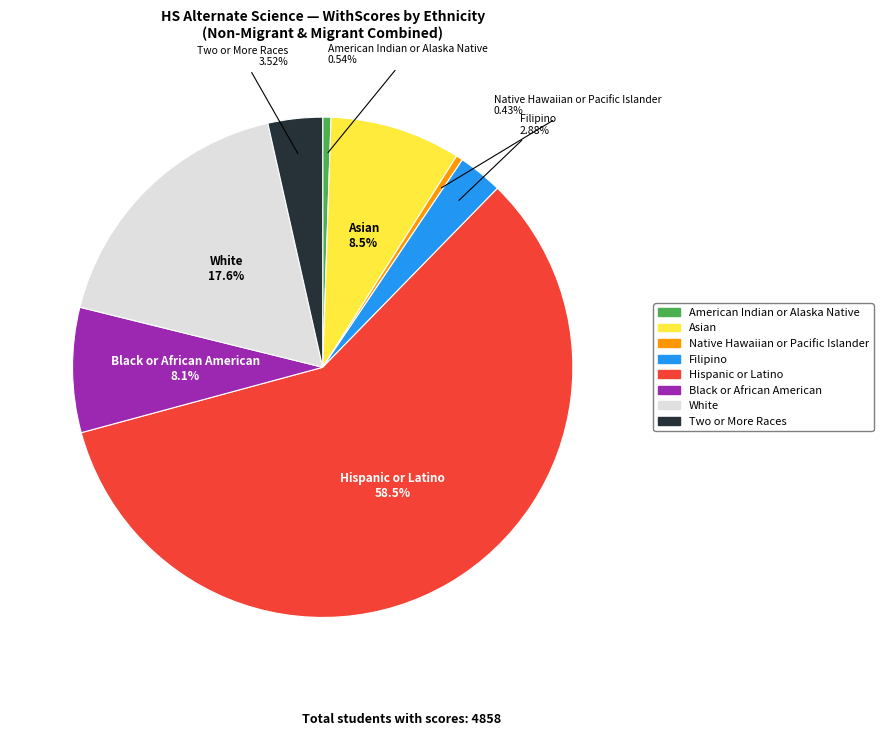

What is the total percentage of Two or More Races and Filipino?

6.4%